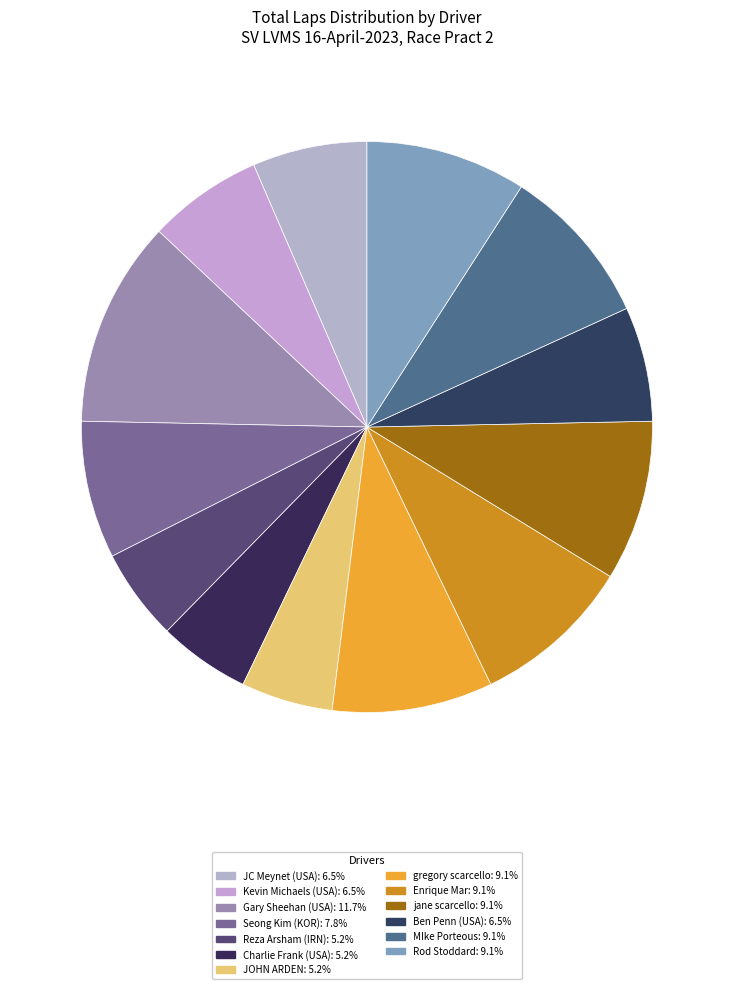

The Seong Kim (KOR) slice represents 1% of the pie. True or false?

False